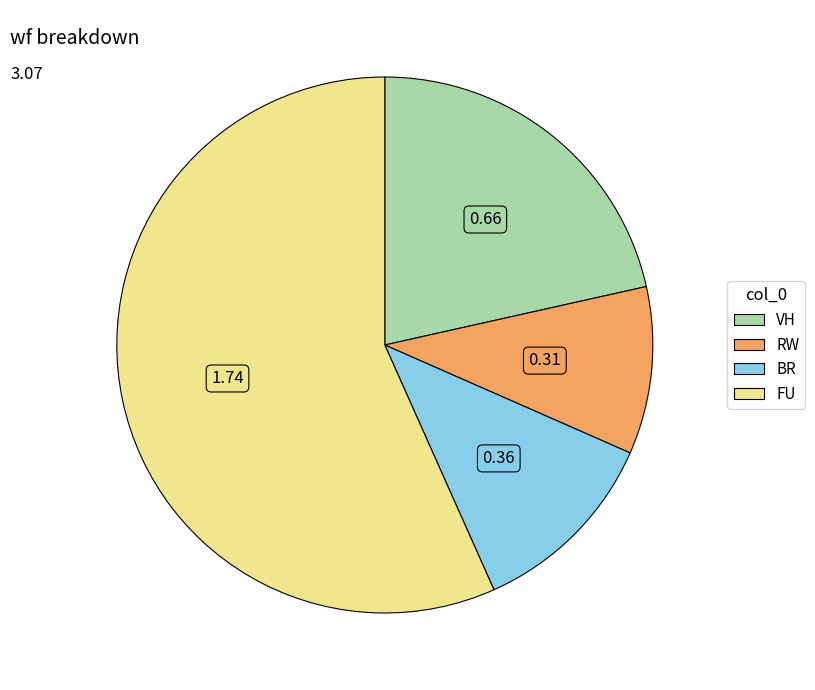

Between FU and VH, which is larger?

FU